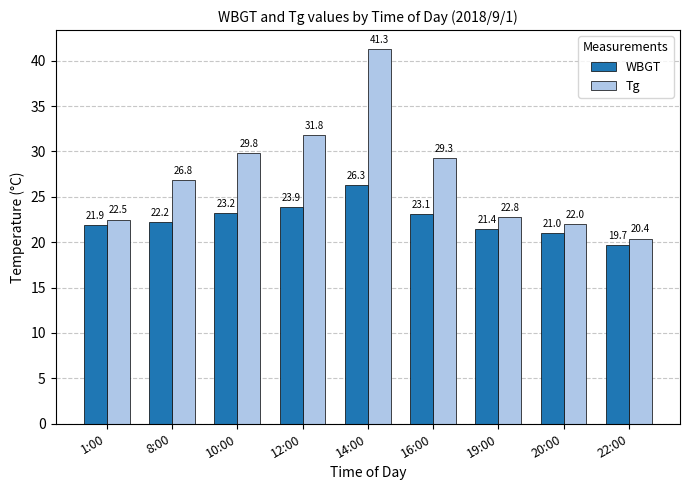

What is the lowest value of the WBGT series?

19.7